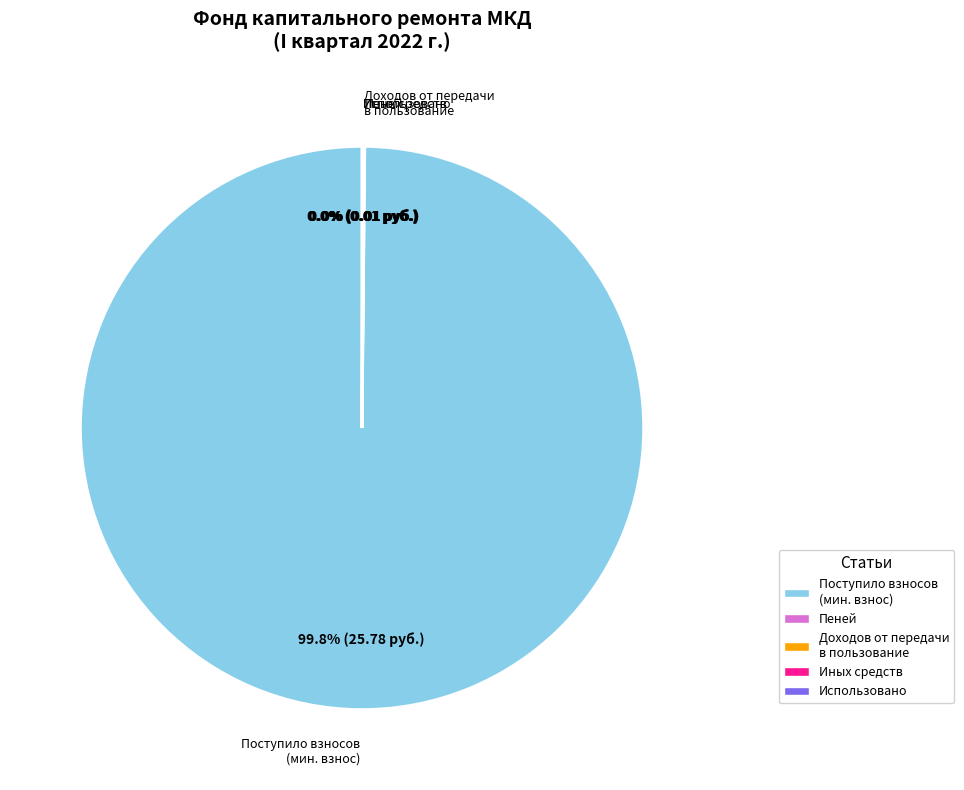

Which slice represents more than half of the pie?

Поступило взносов (мин. взнос)